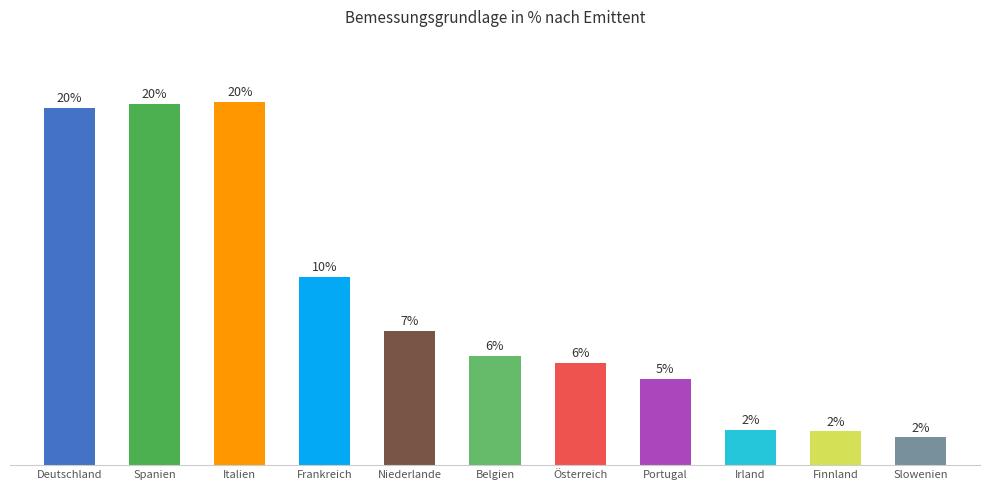

Which has a higher value, Österreich or Spanien?

Spanien